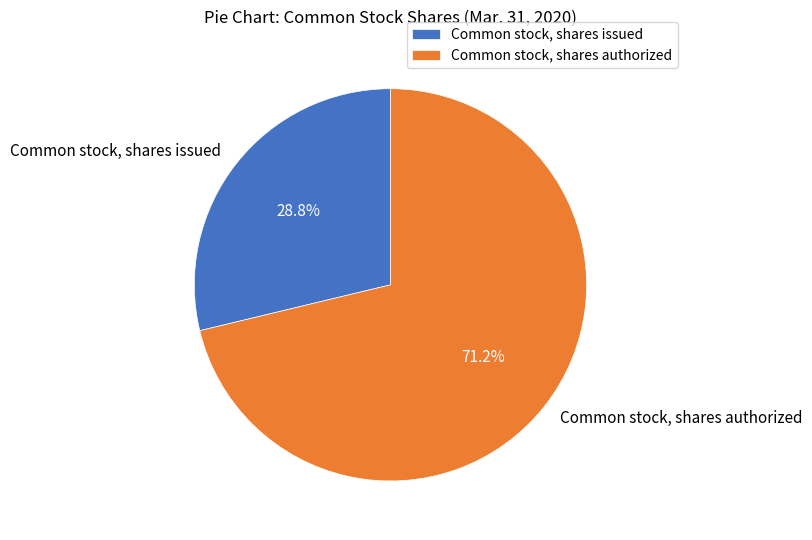

Is it true that Common stock, shares authorized is 77% of the pie?

False